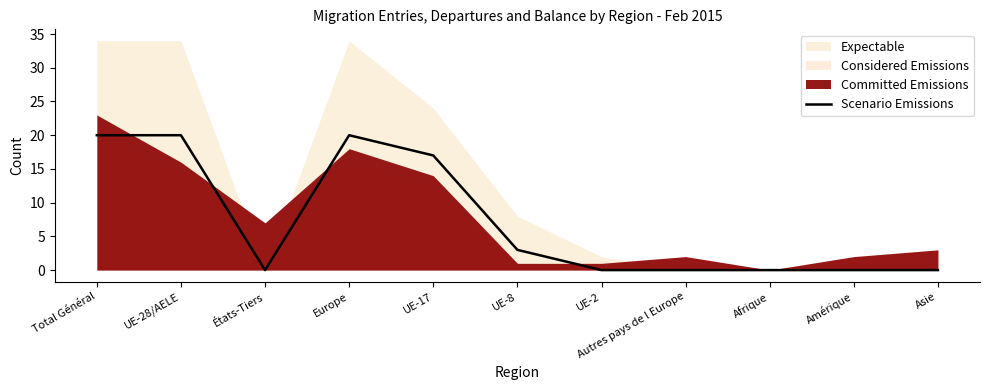

What is the sum of all values?

80